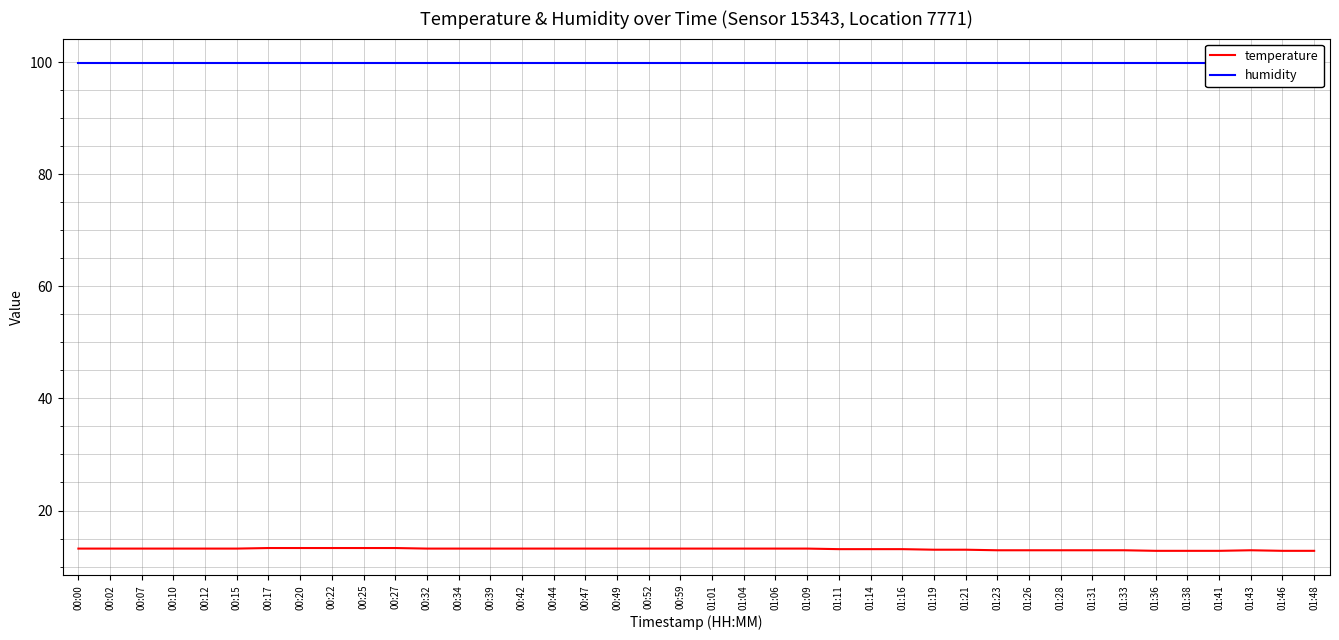

The value of humidity at 00:12 is 136.7. True or false?

False